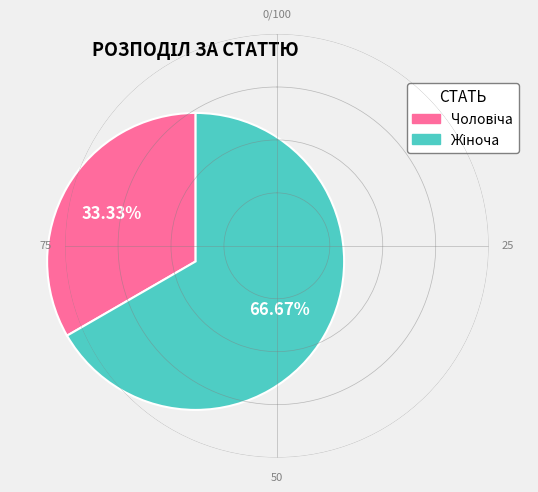

How many segments does this pie chart have?

2